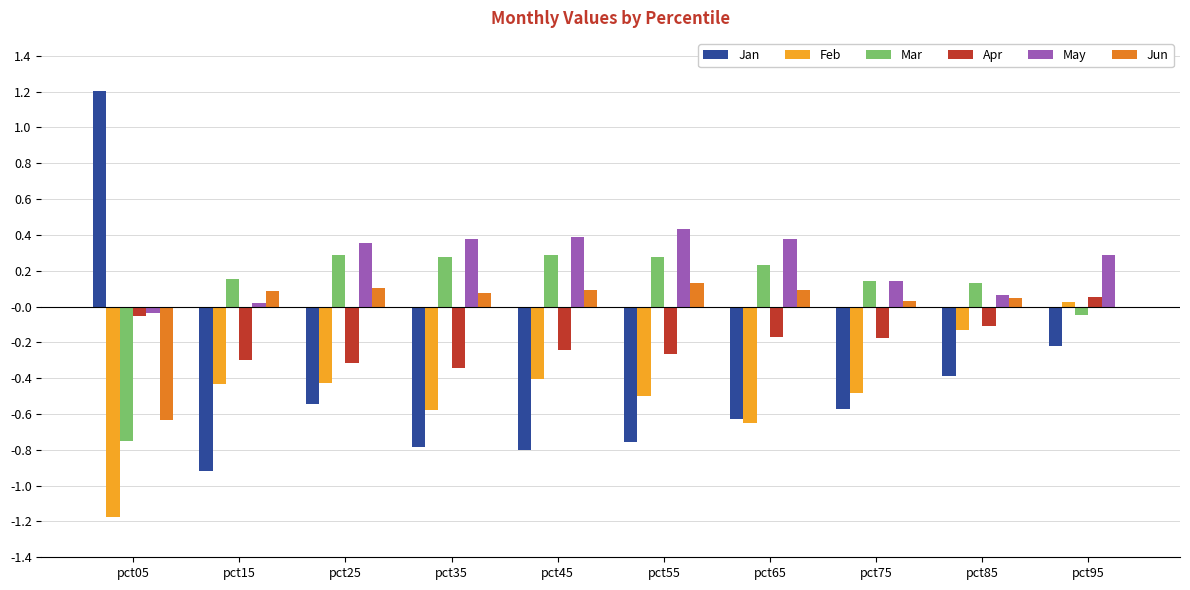

At which category does the chart reach its peak across all series?

pct05